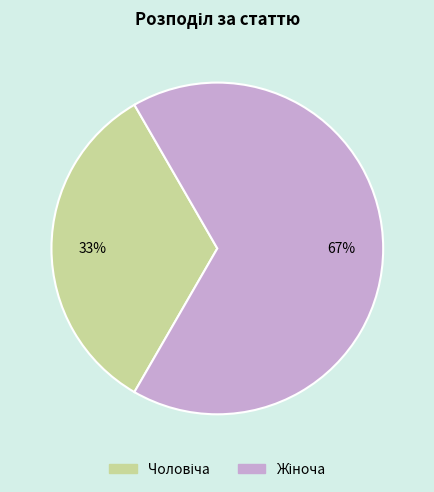

To the nearest percent, what is the average slice percentage?

50%